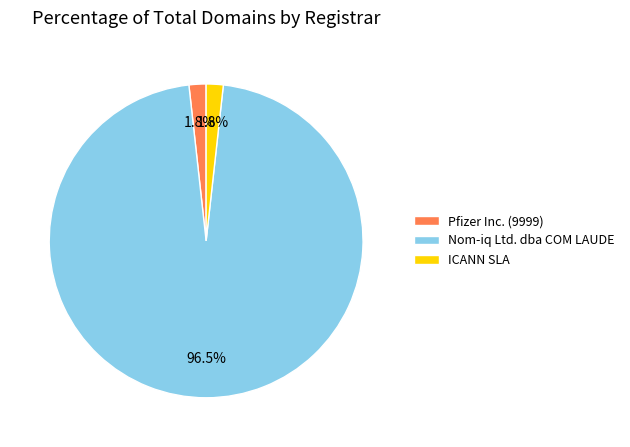

What is the largest slice in the pie chart?

Nom-iq Ltd. dba COM LAUDE